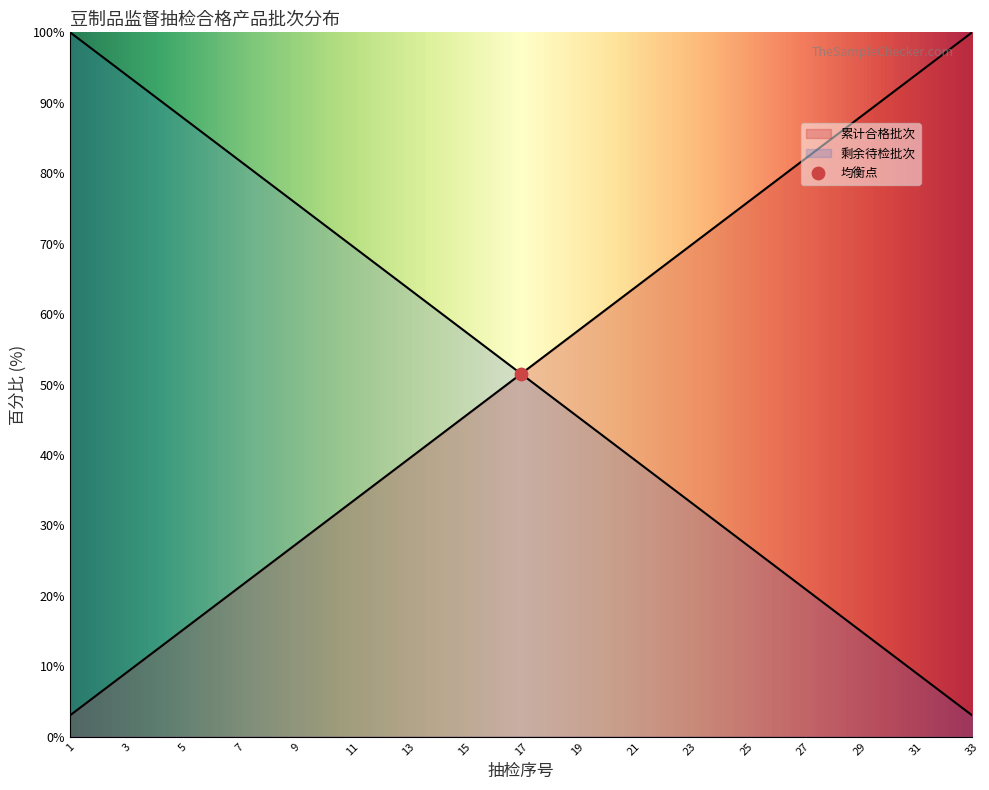

What is the change in value from 17 to 31?

+42.4